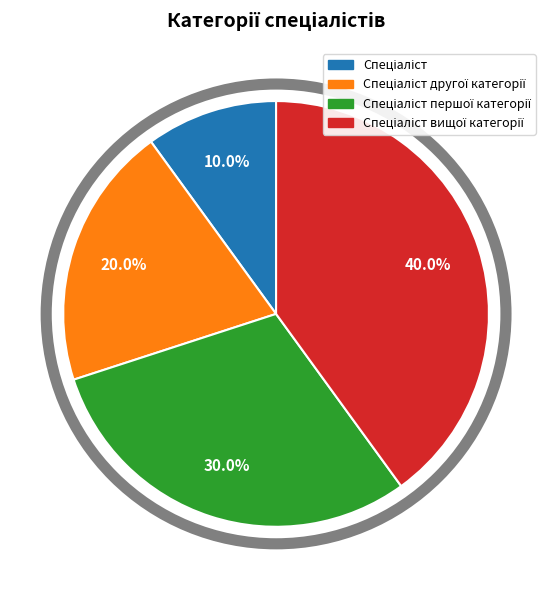

Does any single category account for the majority?

No